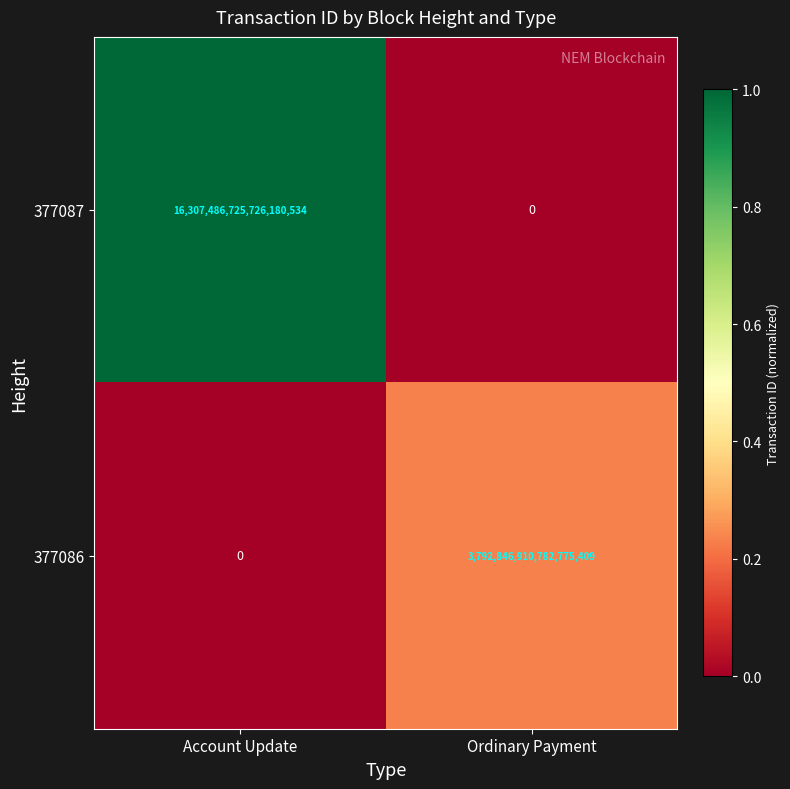

At which category is the sum across all series the highest?

Account Update